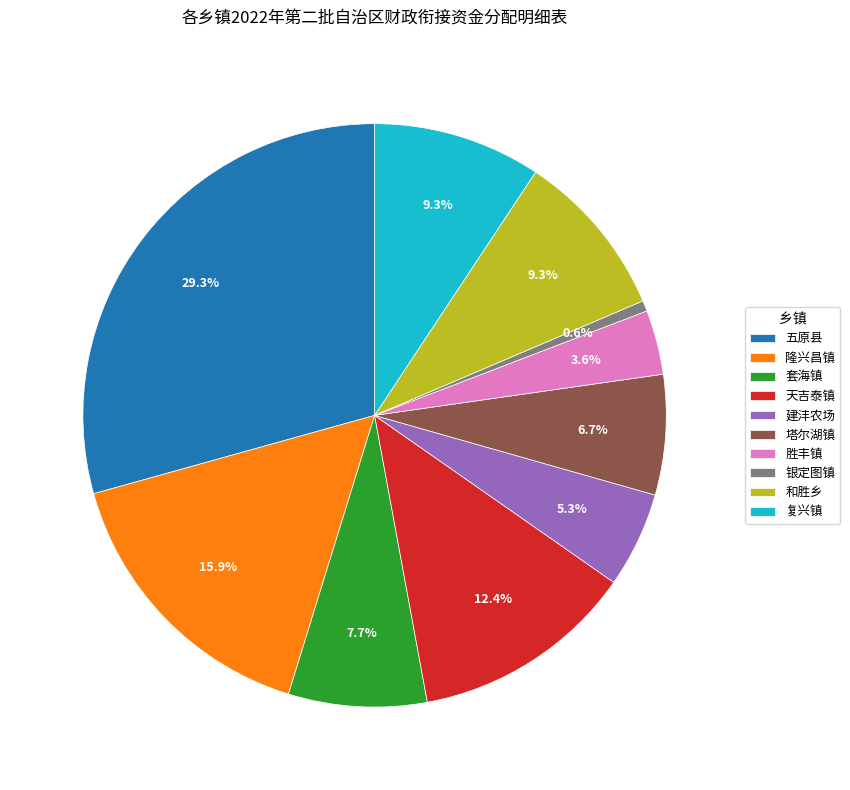

To the nearest percent, what percentage of the pie is 复兴镇?

9%